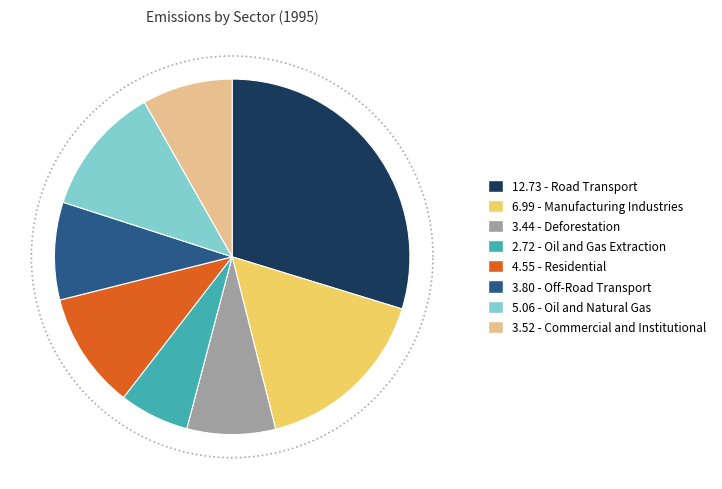

Between Oil and Natural Gas and Manufacturing Industries, which is larger?

Manufacturing Industries